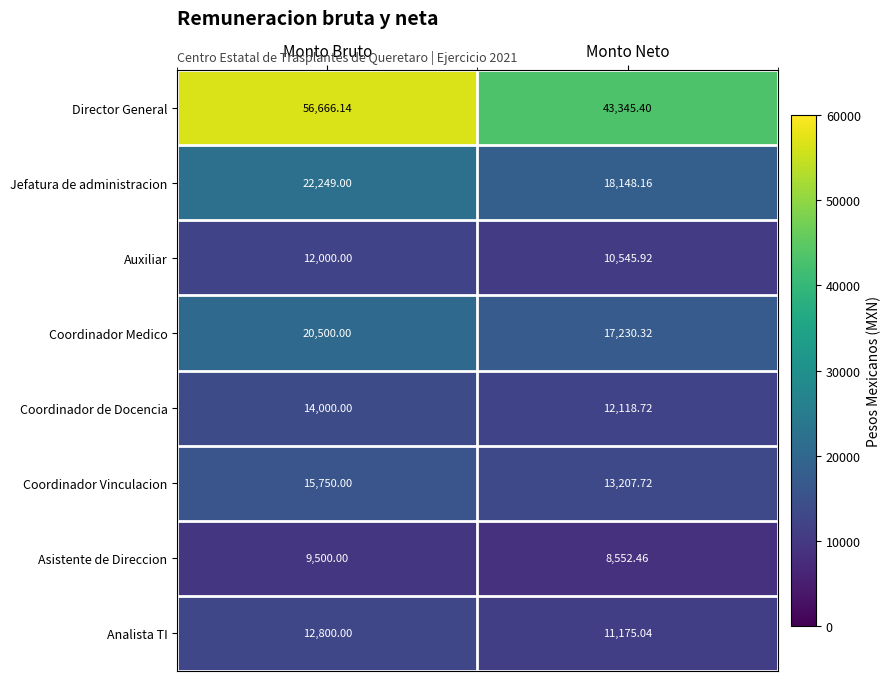

What is the total value across all series at Monto Bruto?

163465.1